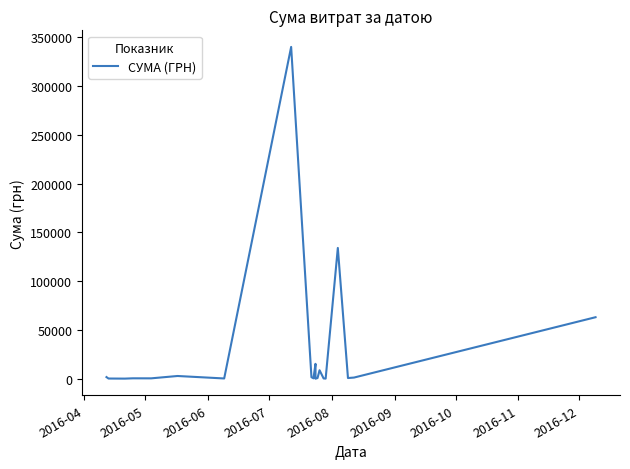

Reading right to left, list all the values displayed in this chart.

63015.0	1174.0	678.4	134012.3	97.8	265.3	8661.0	682.3	11.2	15231.9	384.0	1551.9	340053.3	240.0	2772.5	362.2	395.0	85.3	173.9	1657.0